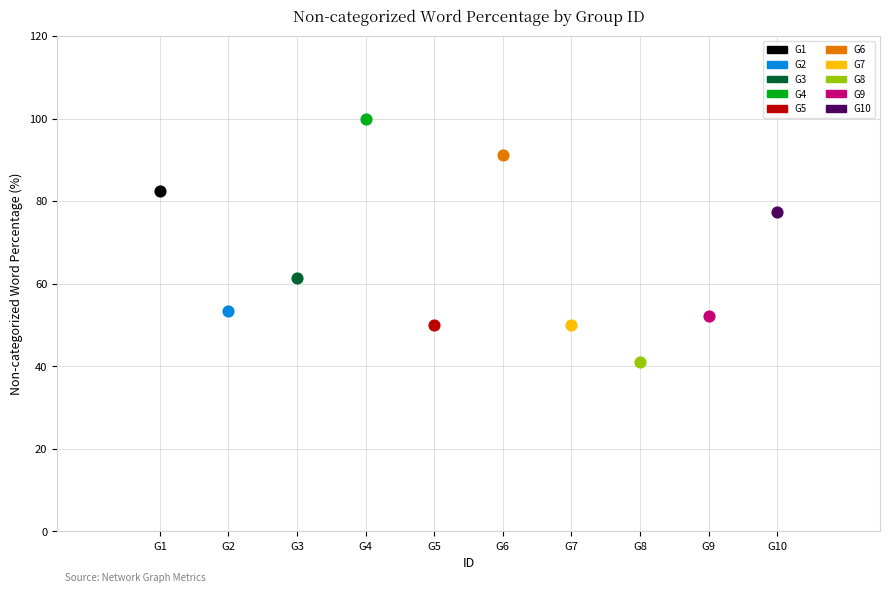

What are all the series names shown in the legend?

G1, G2, G3, G4, G5, G6, G7, G8, G9, G10